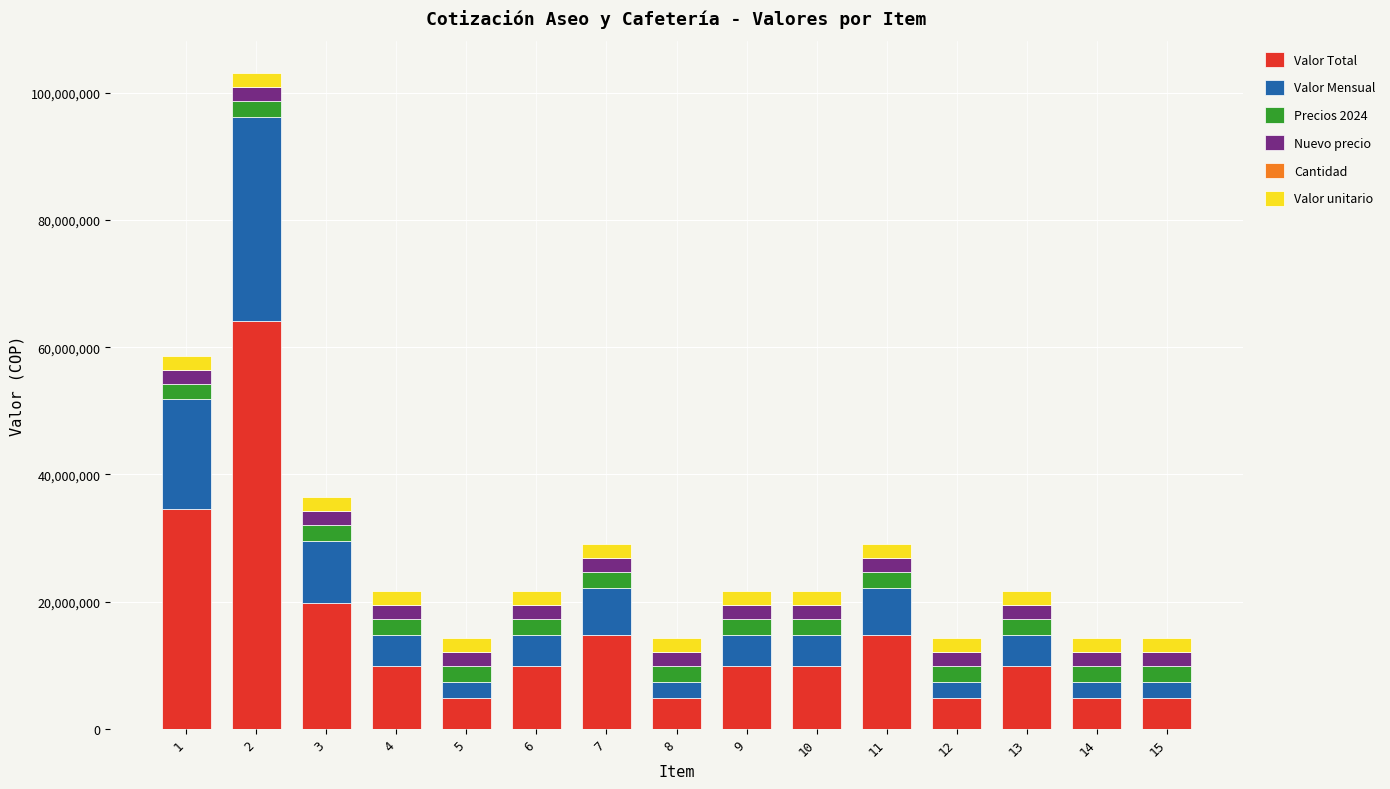

What is the maximum value for Valor Total?

64112577.5